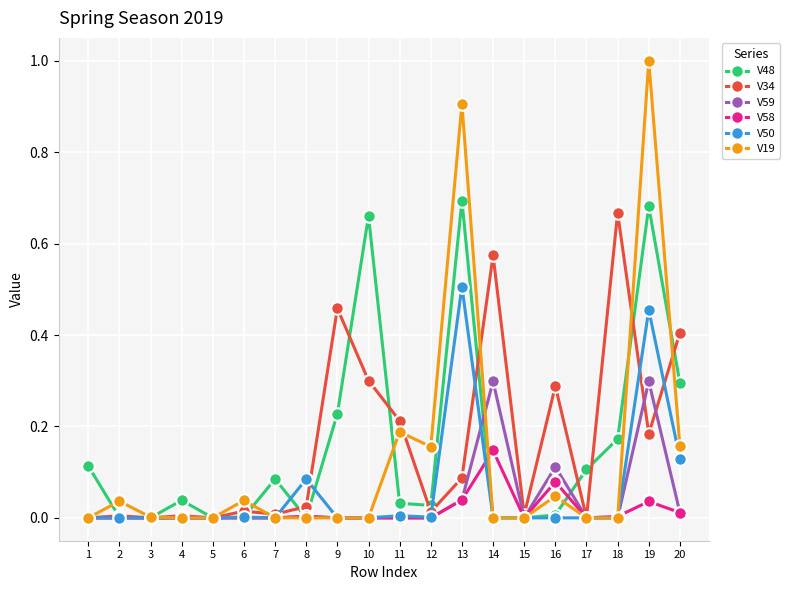

True or false: V48 has more than 1 interior local peaks.

True